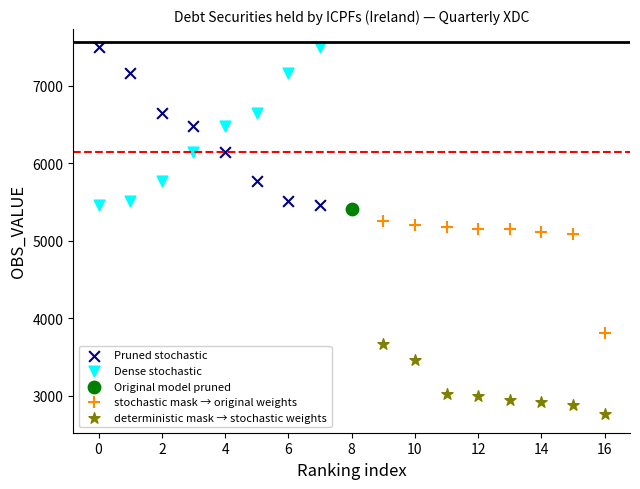

What are all the series names shown in the legend?

Pruned stochastic, Dense stochastic, Original model pruned, stochastic mask → original weights, deterministic mask → stochastic weights